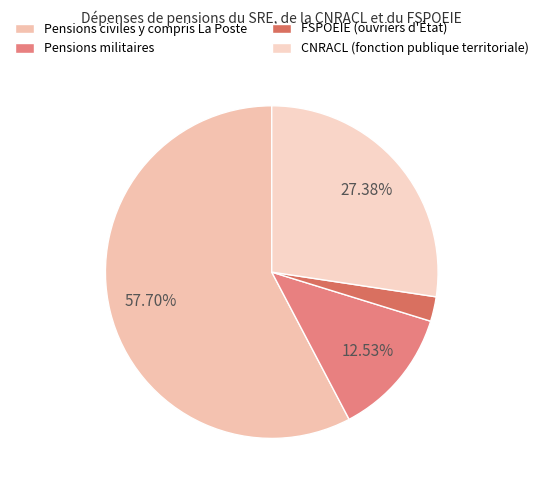

Is the sum of Pensions civiles y compris La Poste and CNRACL (fonction publique territoriale) greater than half?

Yes